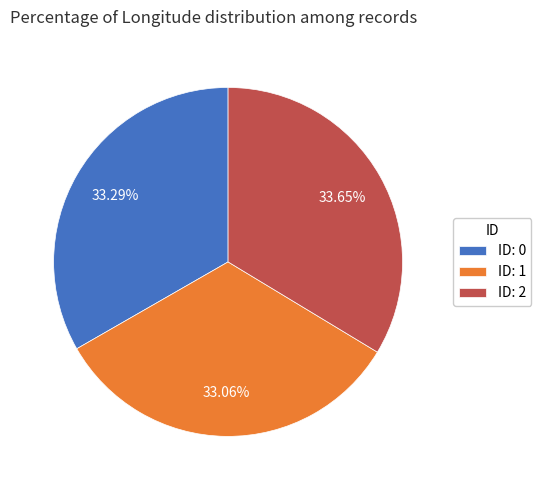

How many segments does this pie chart have?

3